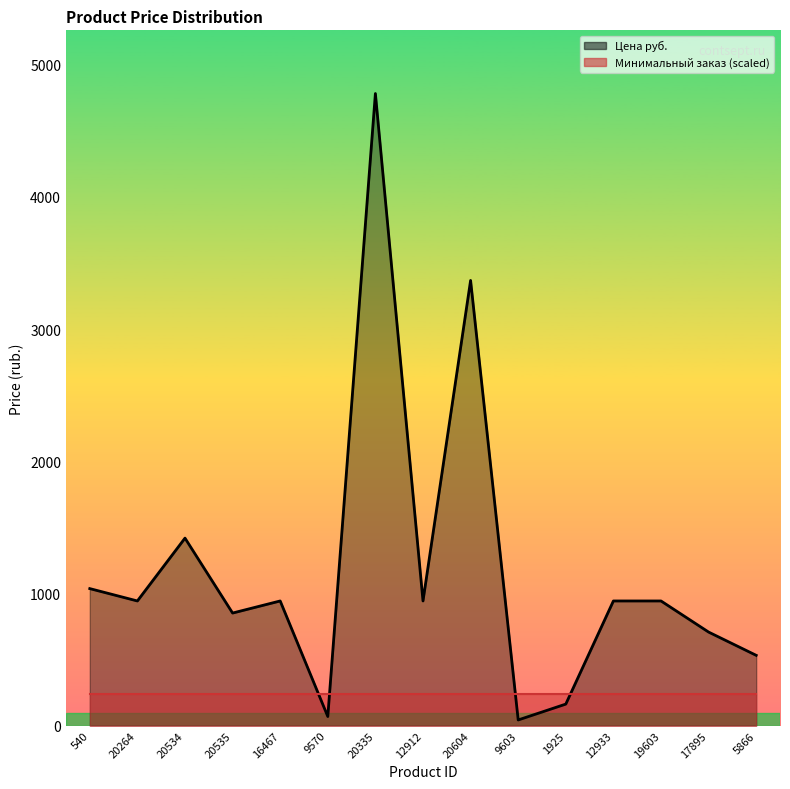

What is the maximum value shown in the chart?

4782.4